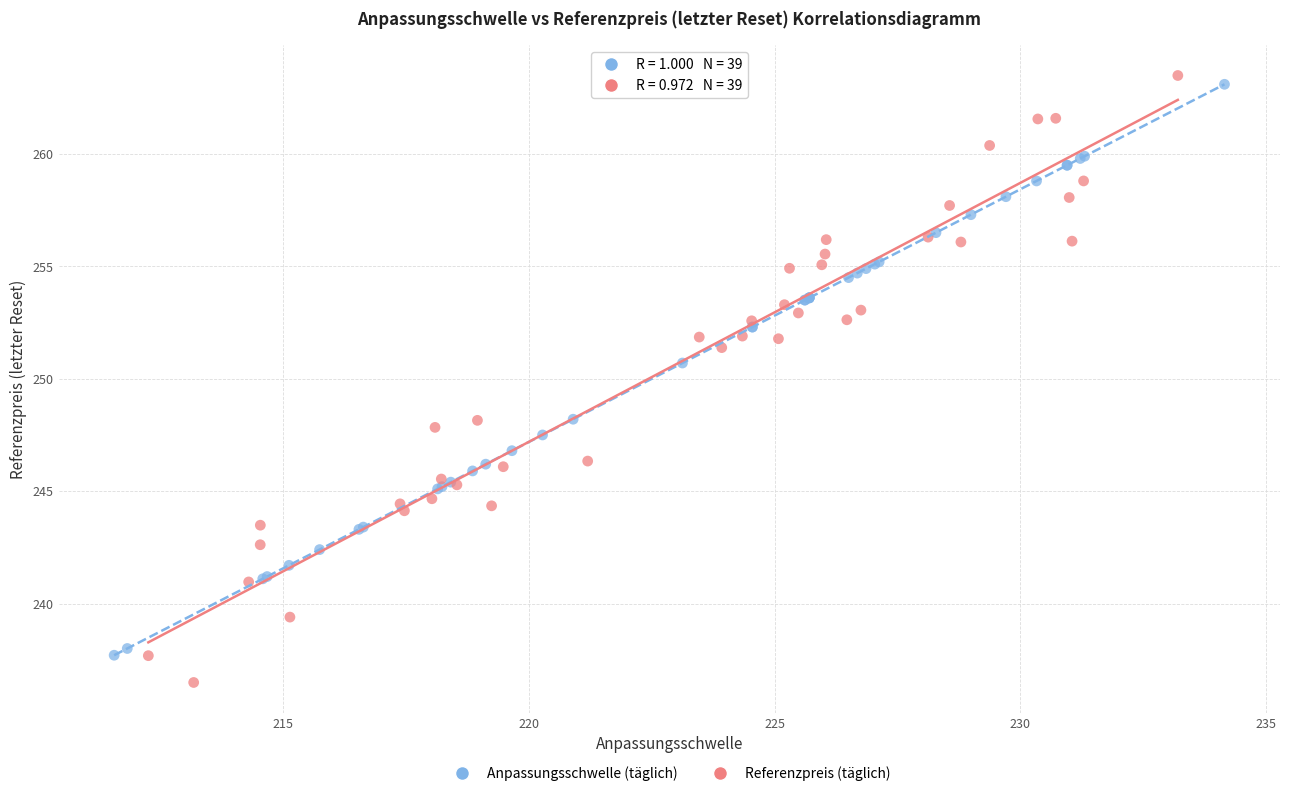

What are all the series names shown in the legend?

Anpassungsschwelle (täglich), Referenzpreis (täglich)